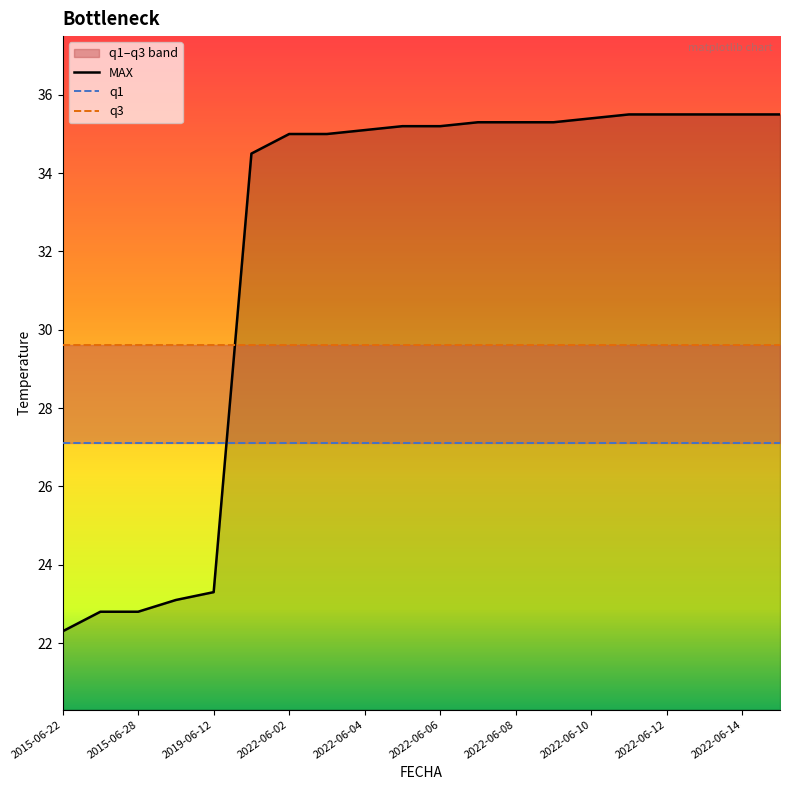

At which label does MAX reach its minimum?

2015-06-22